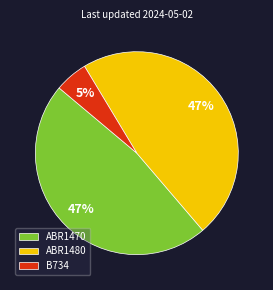

Combined, do ABR1480 and B734 account for over 50%?

Yes